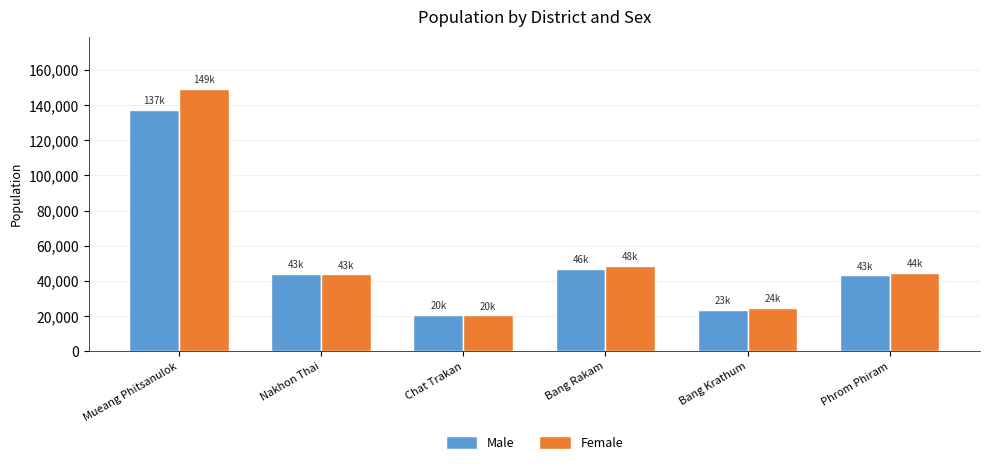

List the series in order of their peak value, highest first.

Female, Male